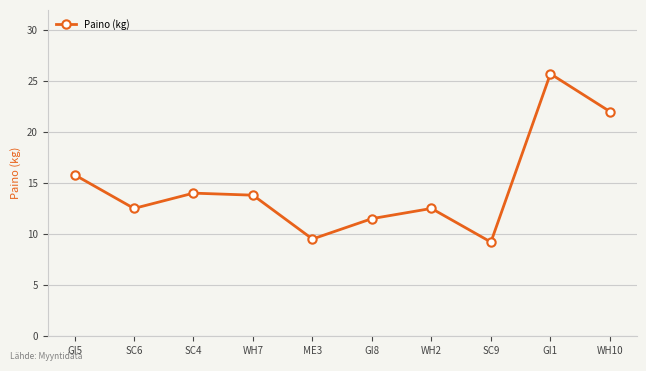

What is the average value?

14.7